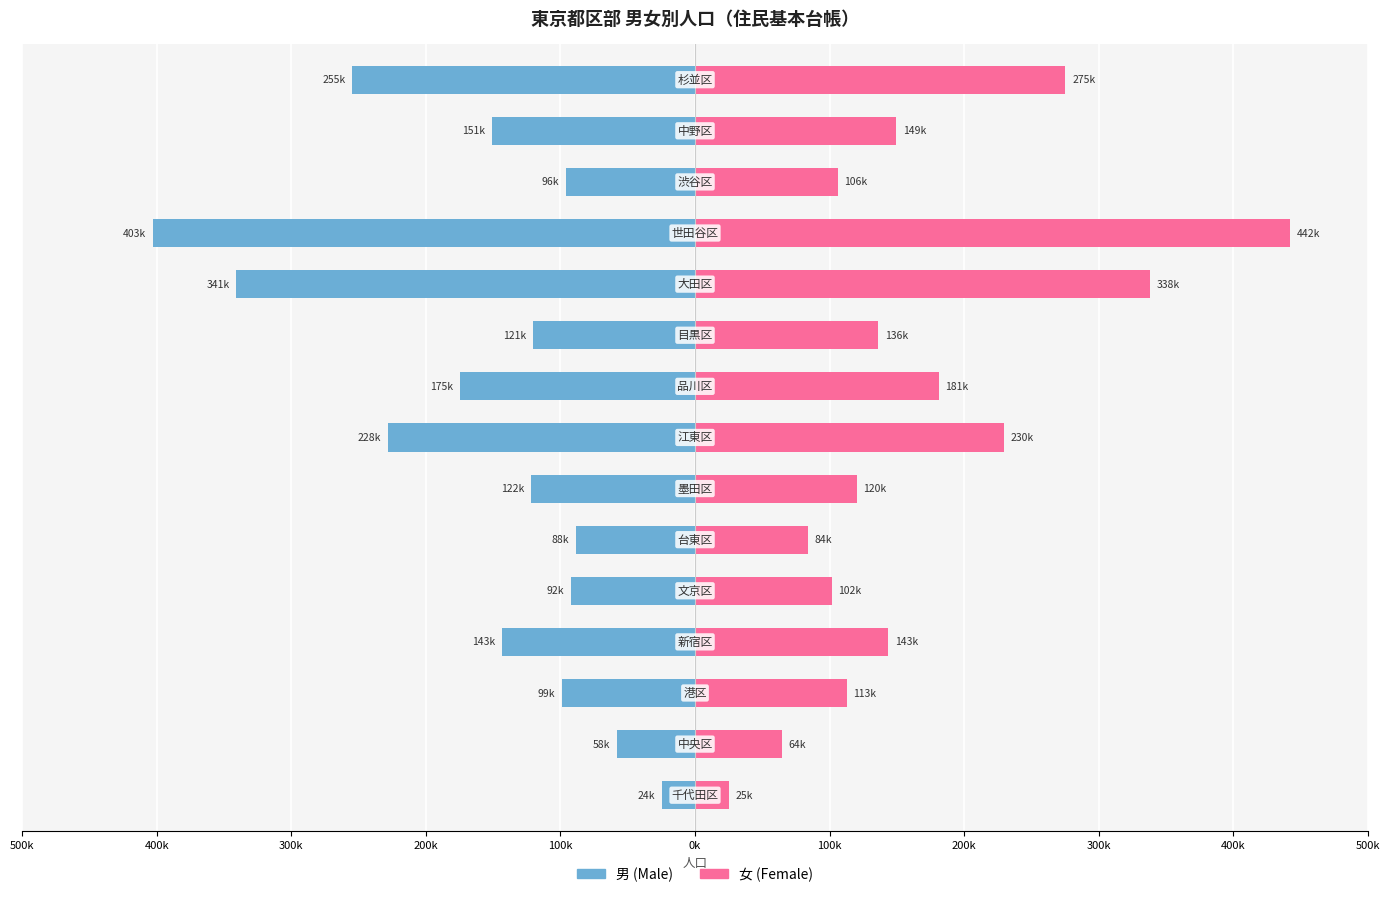

How many bars are there in total?

30